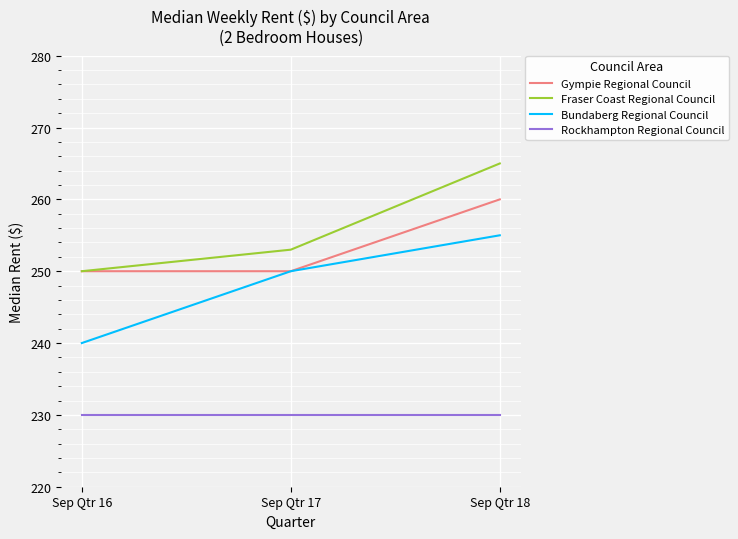

What is the spread (max minus min) of values at Sep Qtr 16?

20